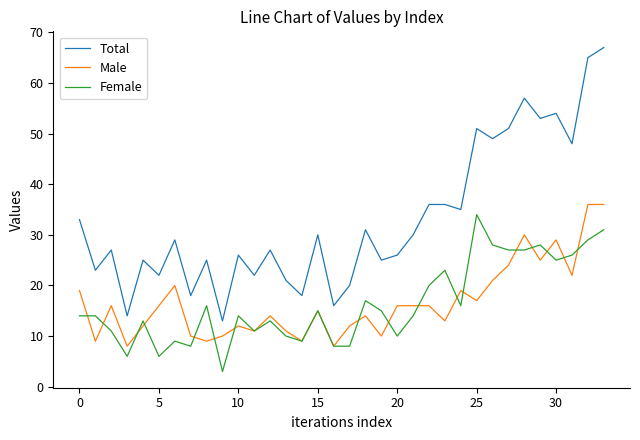

What is the difference between the maximum and minimum values in the Male series?

28